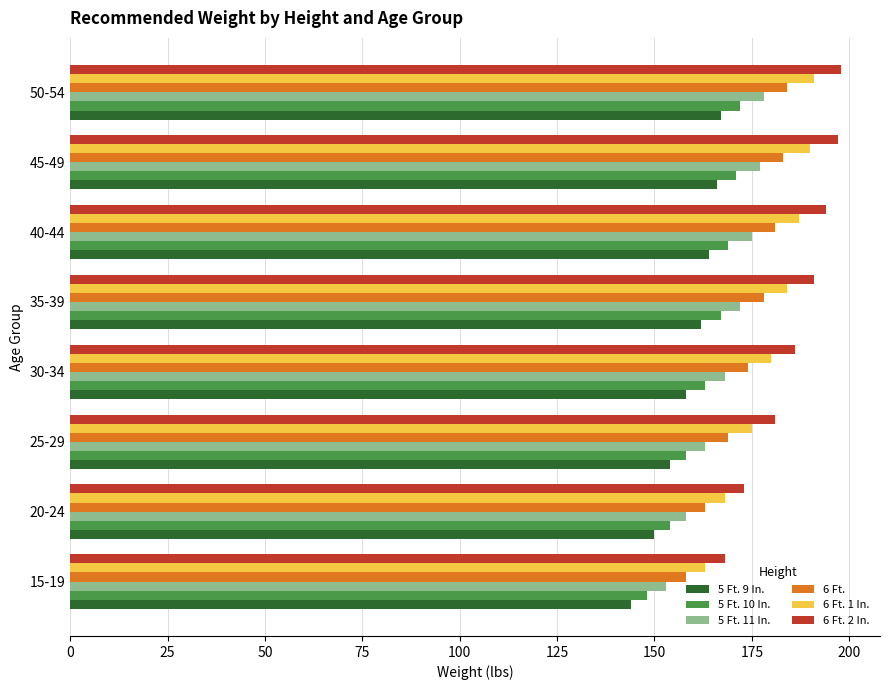

How many values in the 6 Ft. 2 In. series are below 191?

4